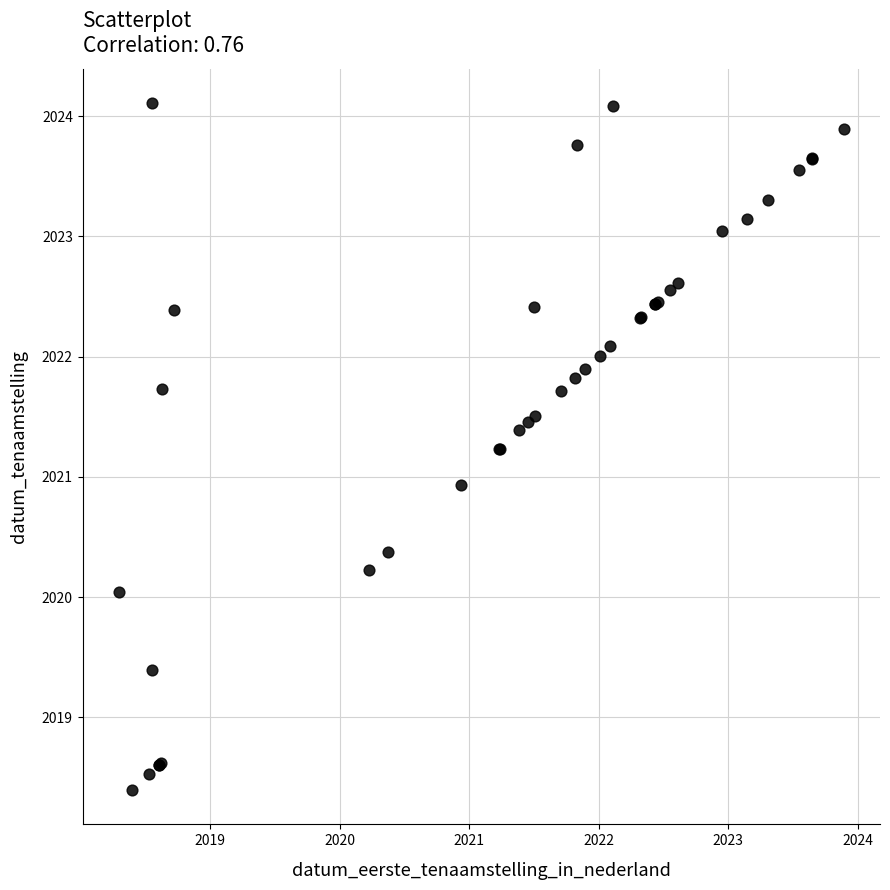

What Y value in the scatter plot is closest to 2021?

2020.9